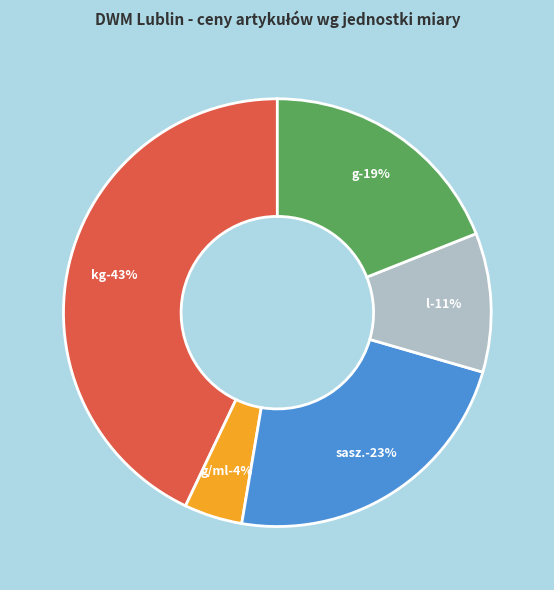

The l slice represents 1% of the pie. True or false?

False